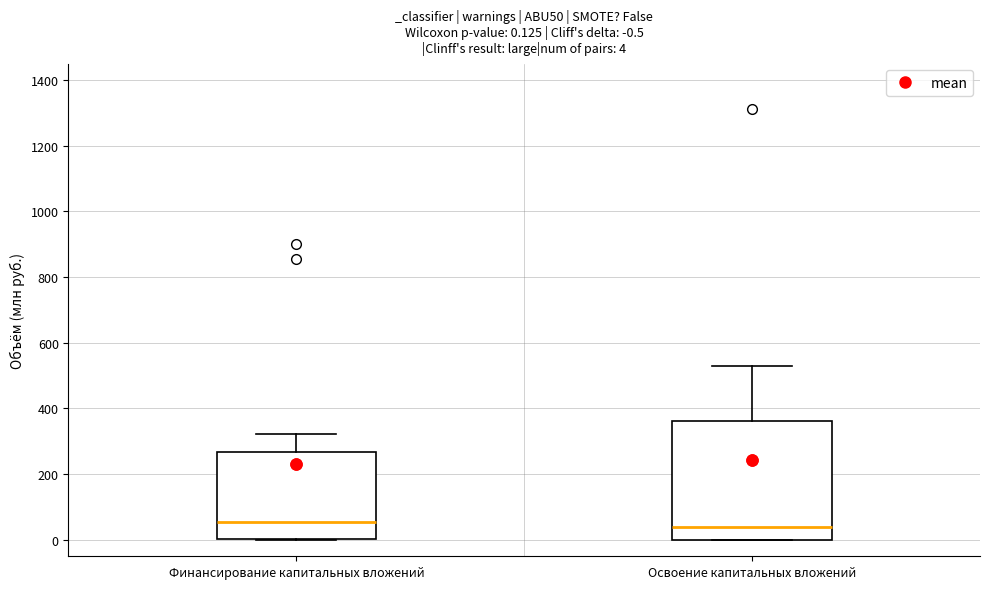

Comparing the boxes themselves (not the whiskers), which one is the tallest?

Освоение капитальных вложений